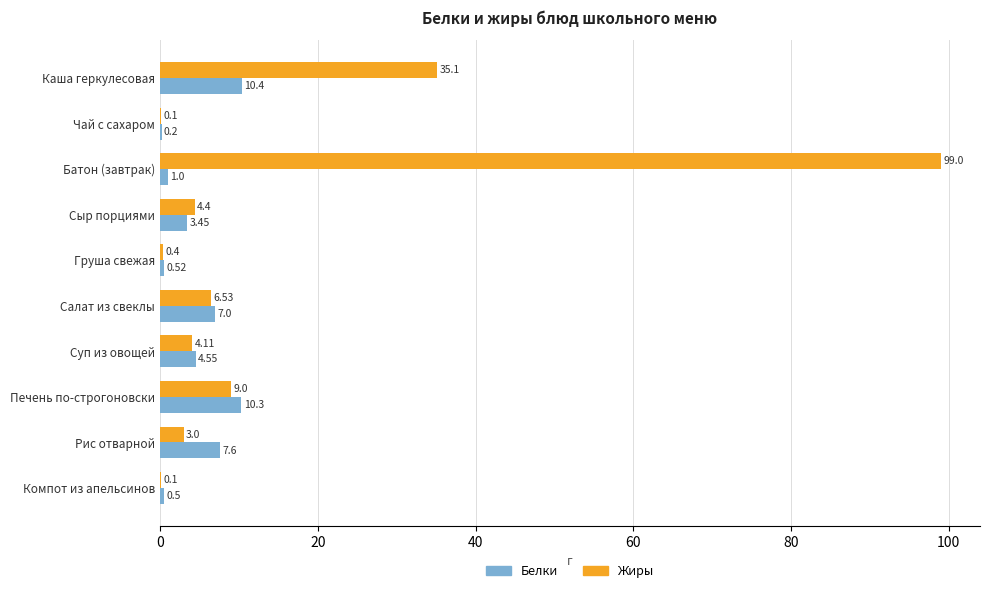

Between Сыр порциями and Печень по-строгоновски, which series saw the biggest shift?

Белки